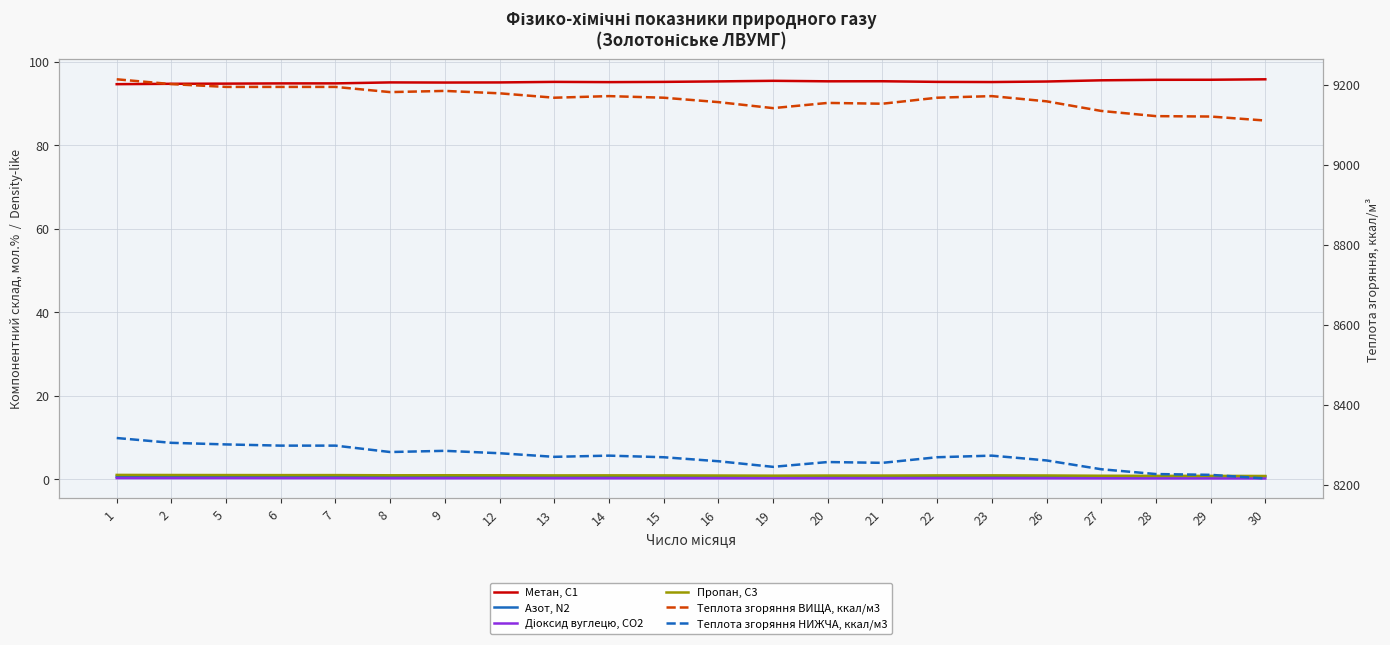

What is the greatest value displayed?

9213.0